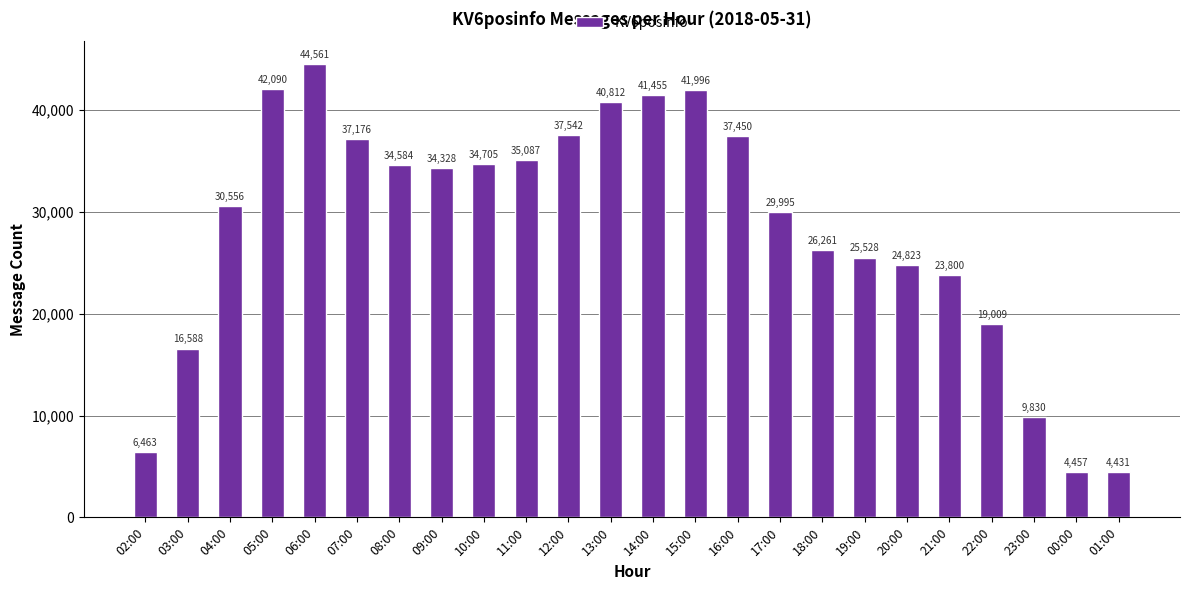

At which category does the chart reach its peak across all series?

06:00